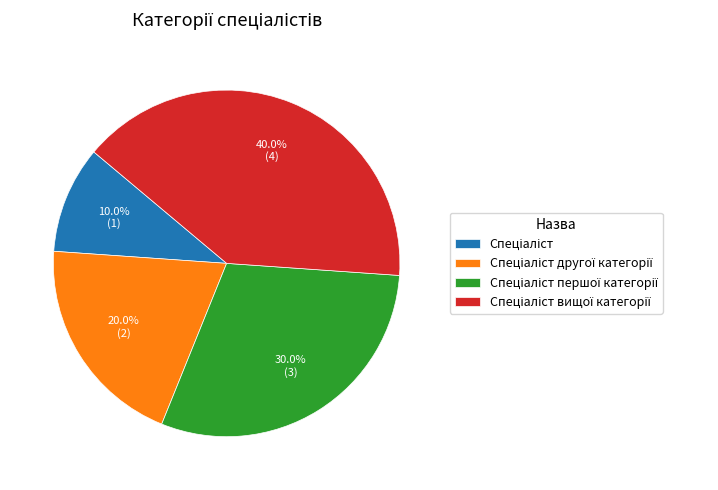

Does any single category account for the majority?

No